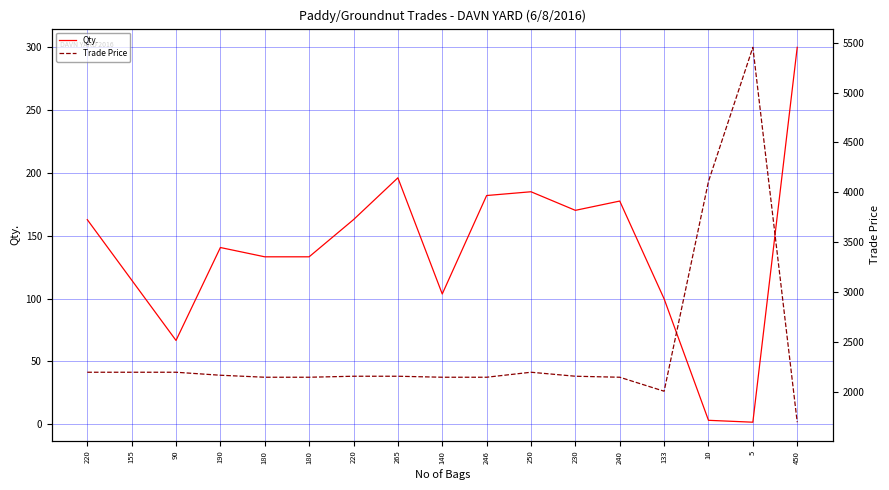

How many interior local valleys does the Qty. series have?

4